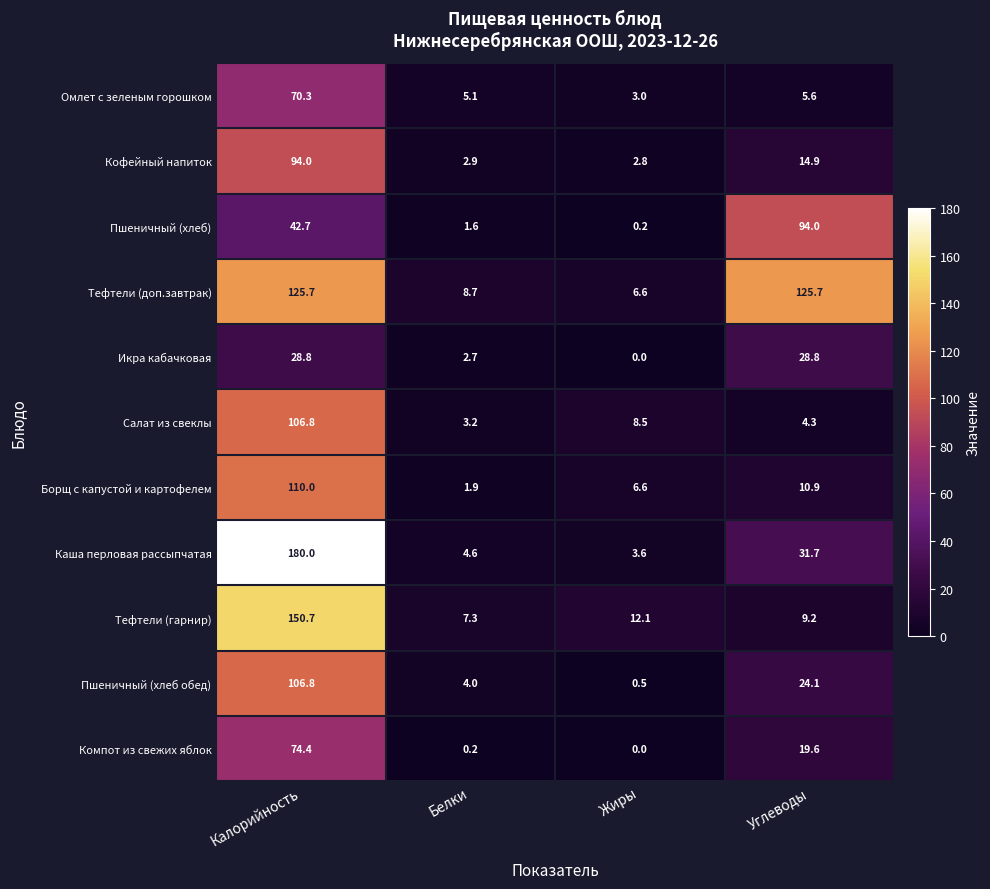

What is the sum of the Борщ с капустой и картофелем values at Белки and Углеводы?

12.8